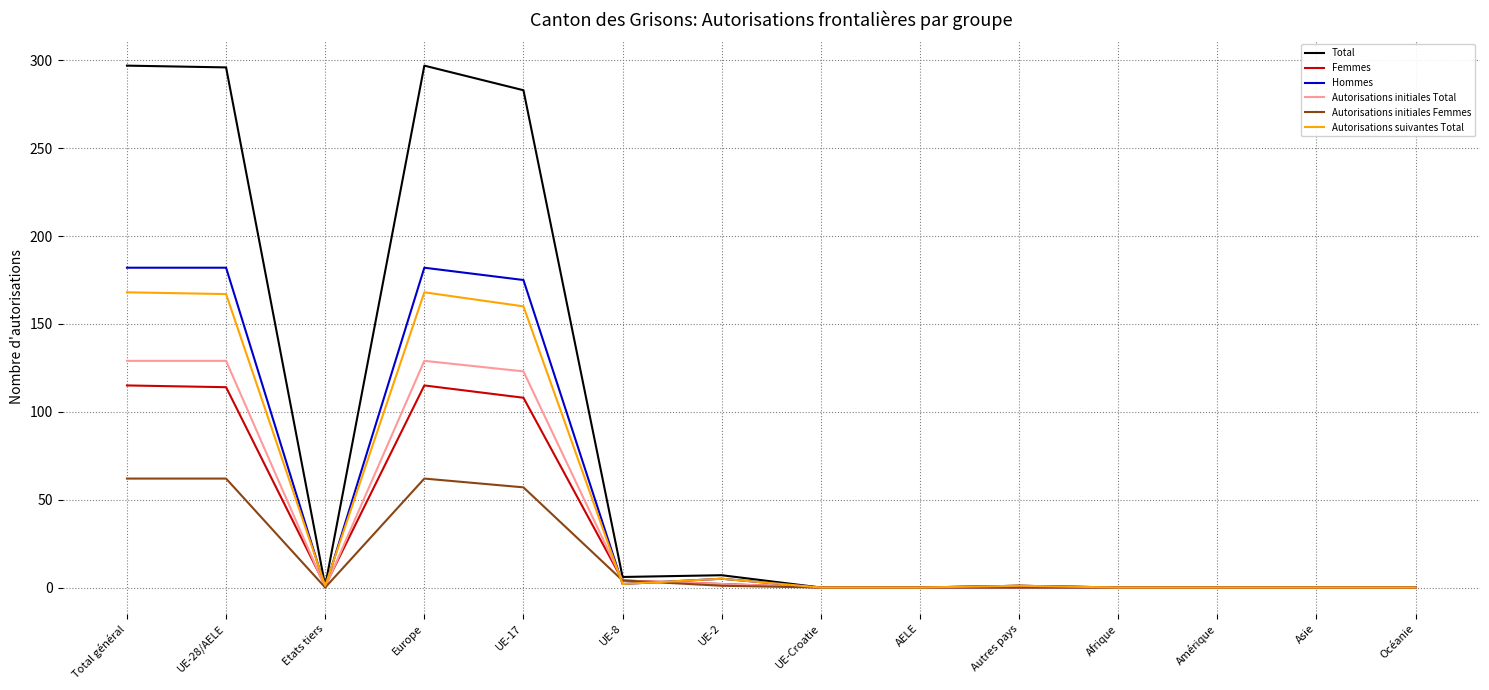

What position from the right is AELE?

6